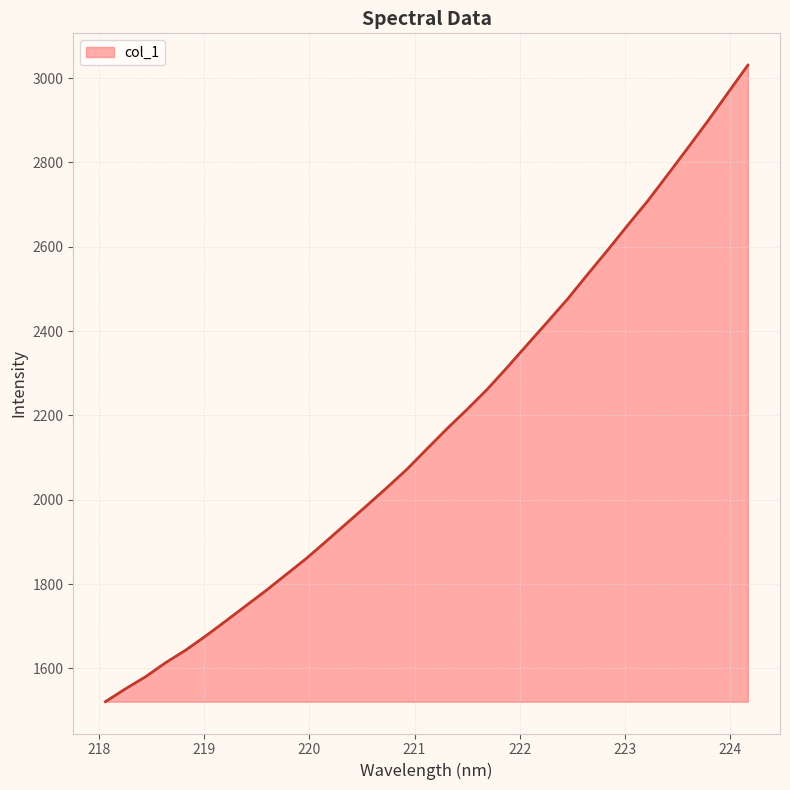

What is the greatest value displayed?

3030.6